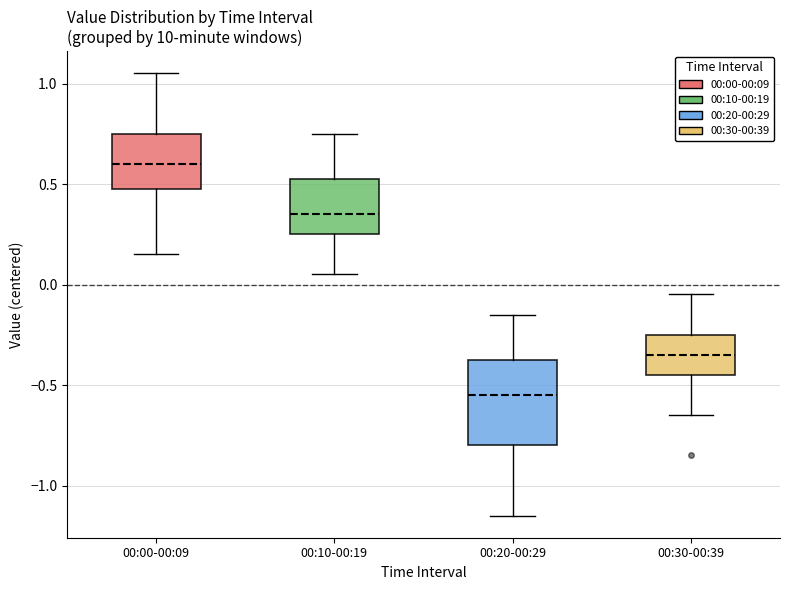

Which box has the lowest median line?

00:20-00:29